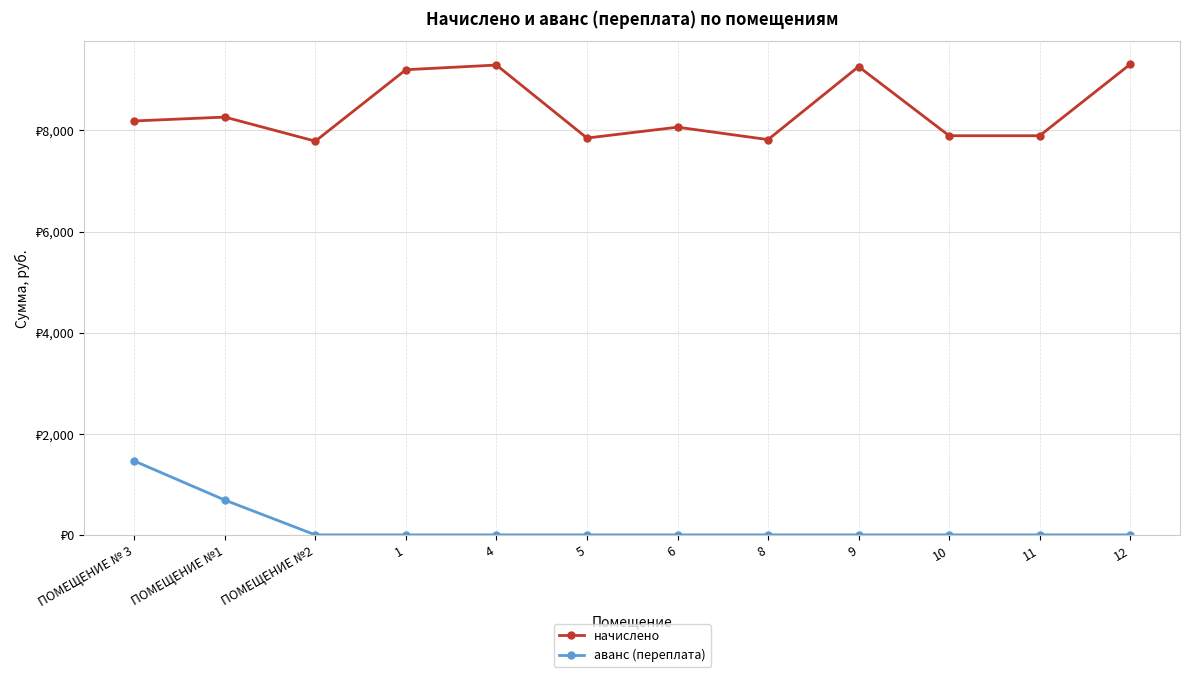

Is this an area chart (filled region under the line)?

No